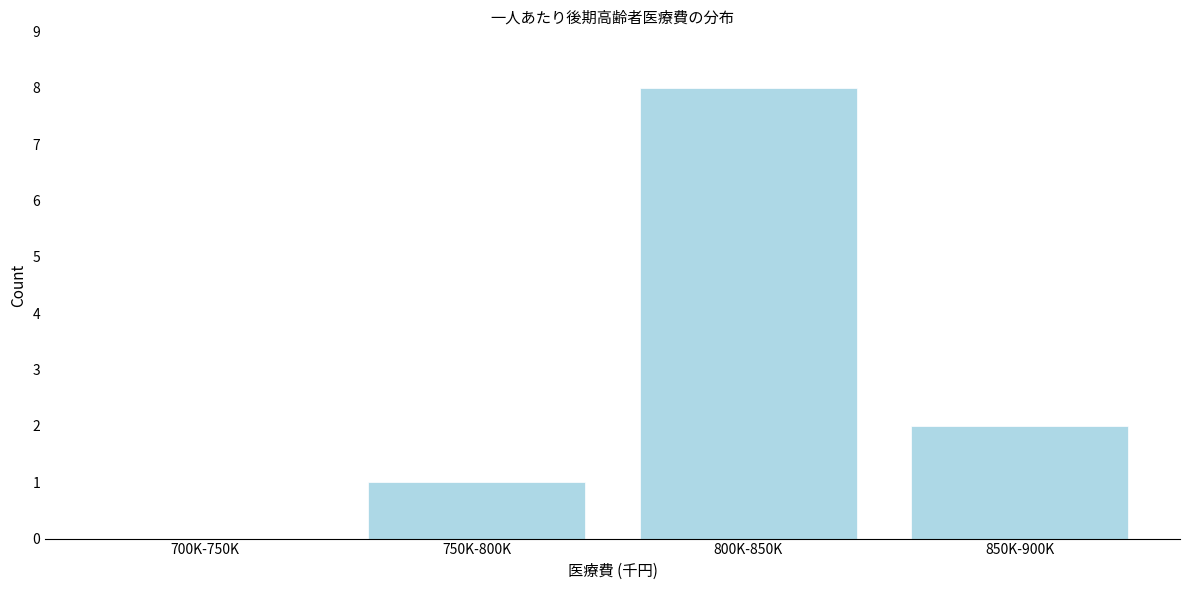

Reading left to right, list all the values displayed in this chart.

700K-750K=0	750K-800K=1	800K-850K=8	850K-900K=2